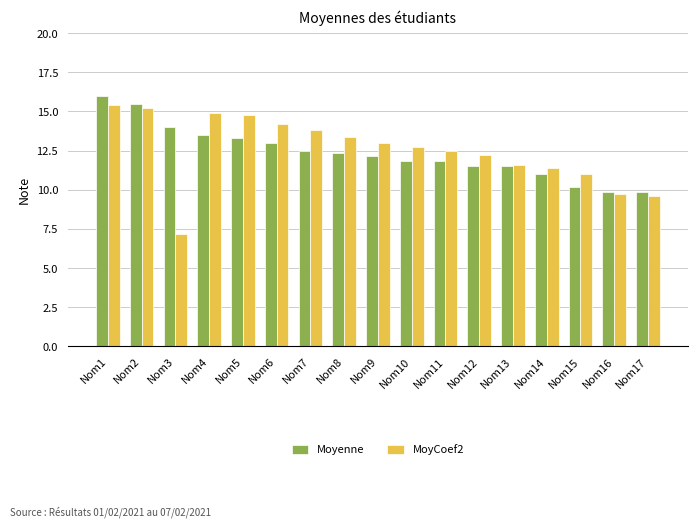

Where does the MoyCoef2 series first go above 12?

Nom1